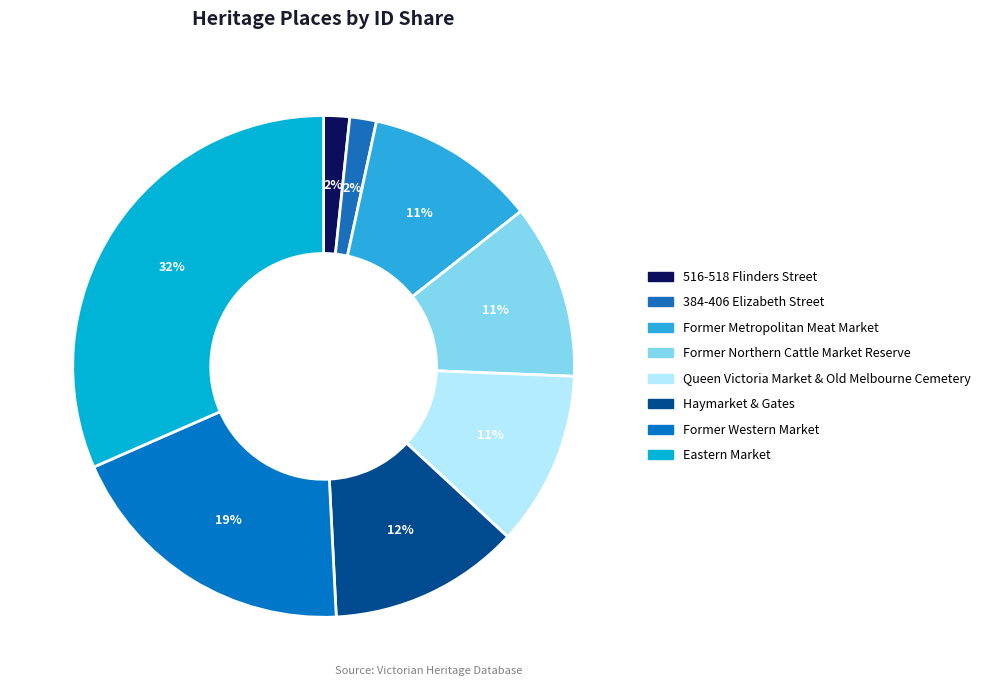

Do Eastern Market and 516-518 Flinders Street together represent more than half of the pie?

No